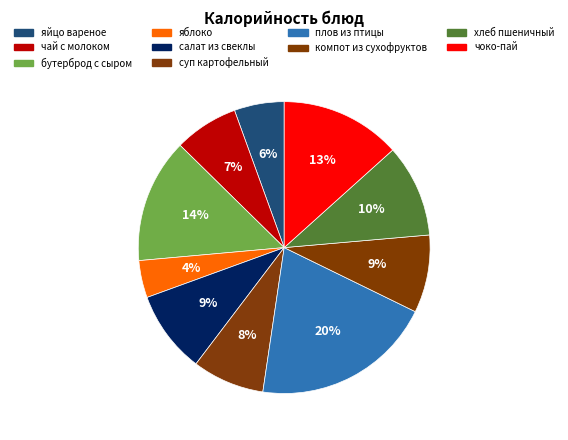

Which category has the biggest portion of the pie?

плов из птицы